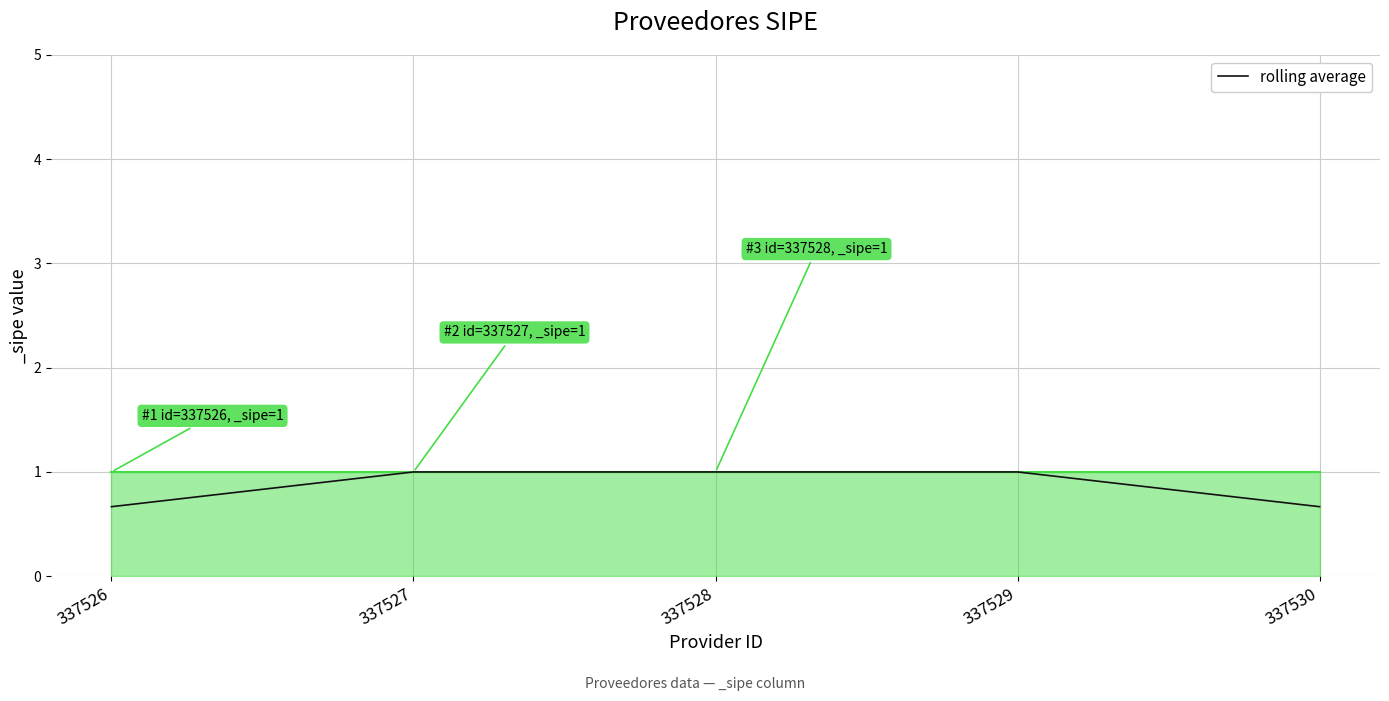

How many lines are shown in the chart?

1